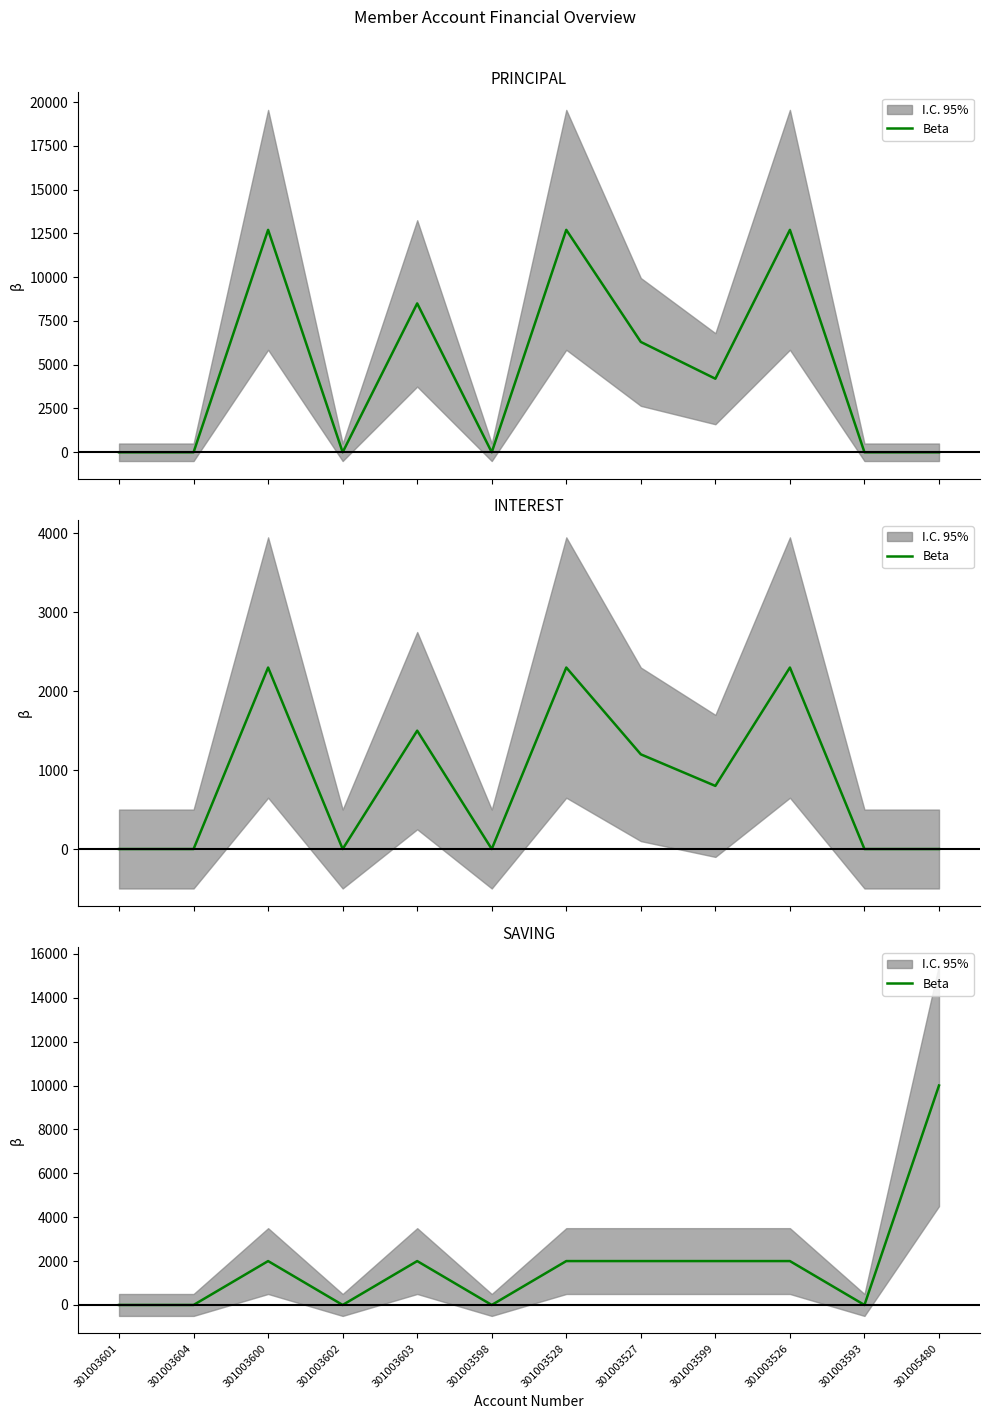

At which label does the data first exceed 2000?

301005480